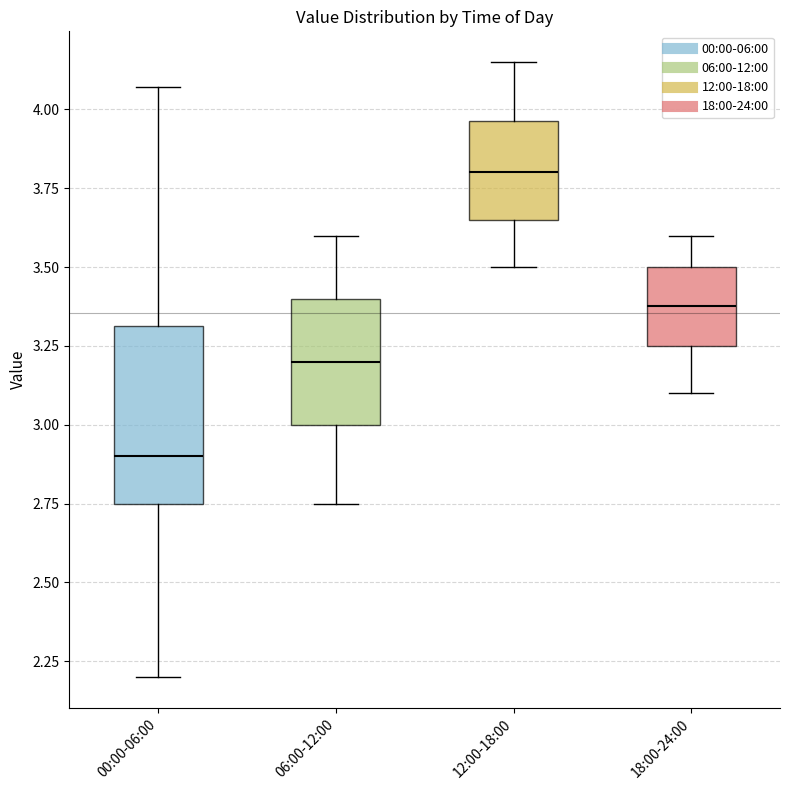

Where is the lower edge of the box for 18:00-24:00 on the y-axis? The values are not printed on the chart, so give them approximately, as read against the axis.

3.25